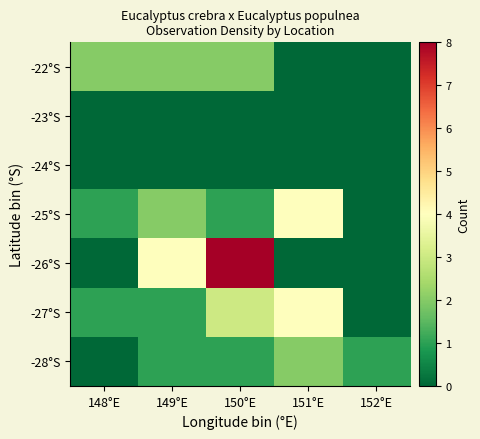

Rank the series at 148°E from lowest to highest value.

-23°S, -24°S, -26°S, -28°S, -25°S, -27°S, -22°S